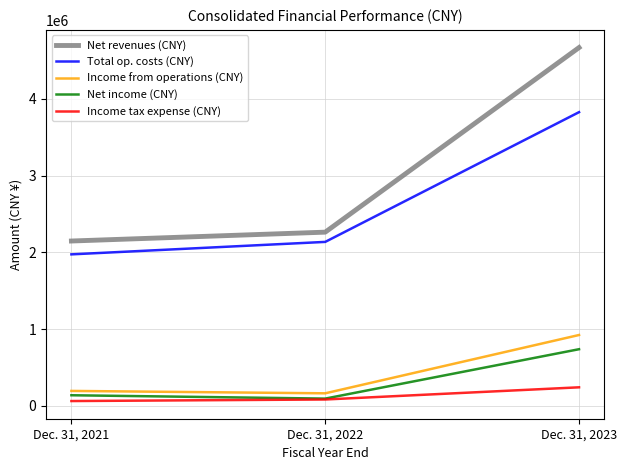

What is the sum of all Income from operations (CNY) values?

1285050